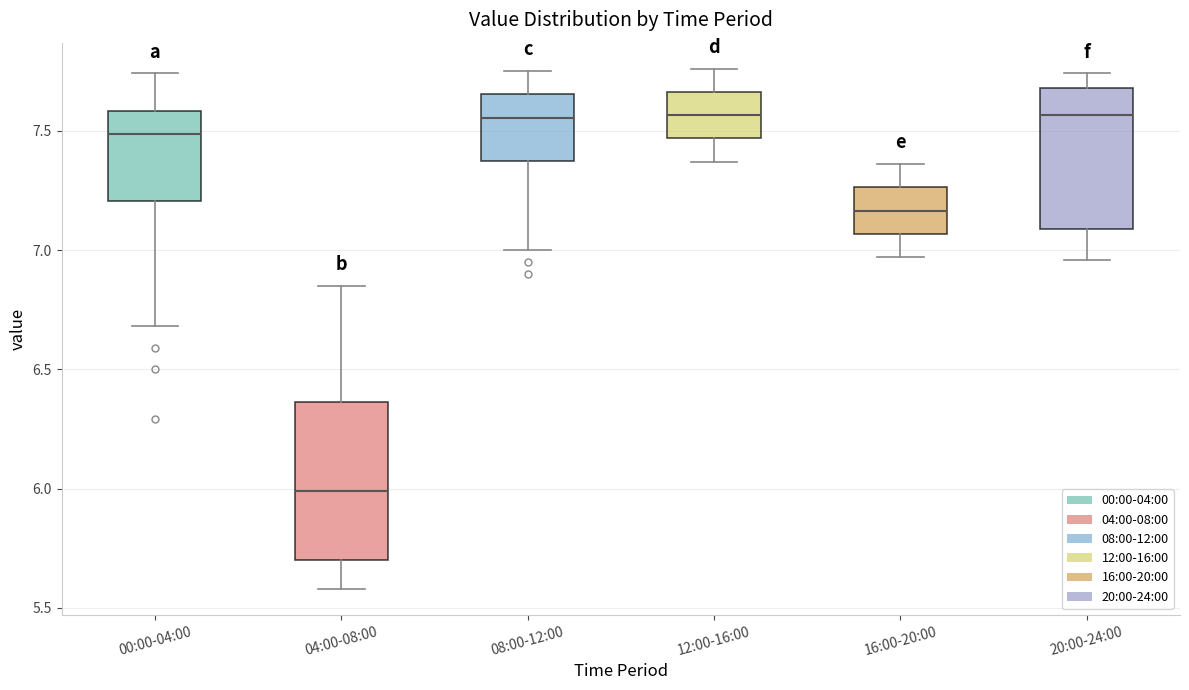

Which box has the lowest median line?

04:00-08:00